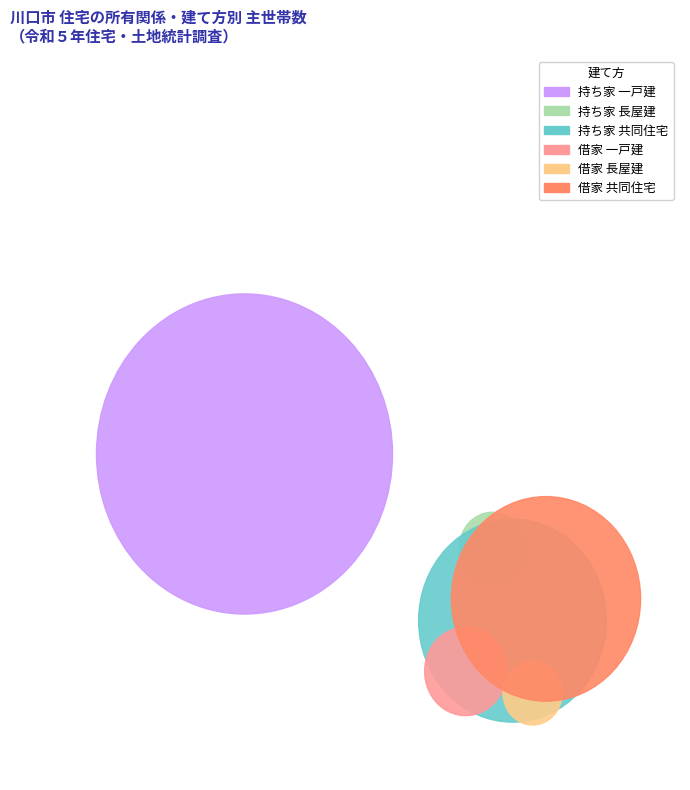

The その他 slice represents 1% of the pie. True or false?

False